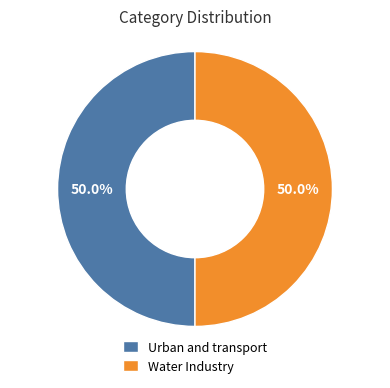

The Urban and transport slice represents 60% of the pie. True or false?

False